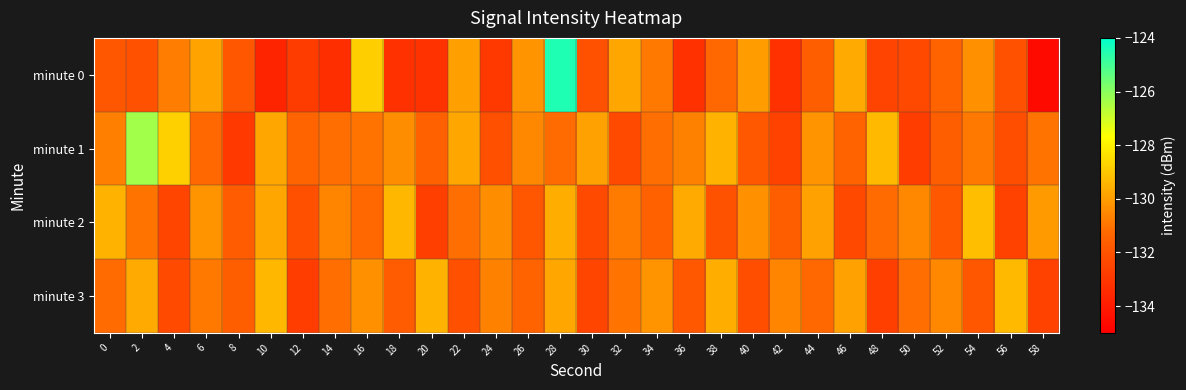

Which series has the largest total across all categories?

minute 1